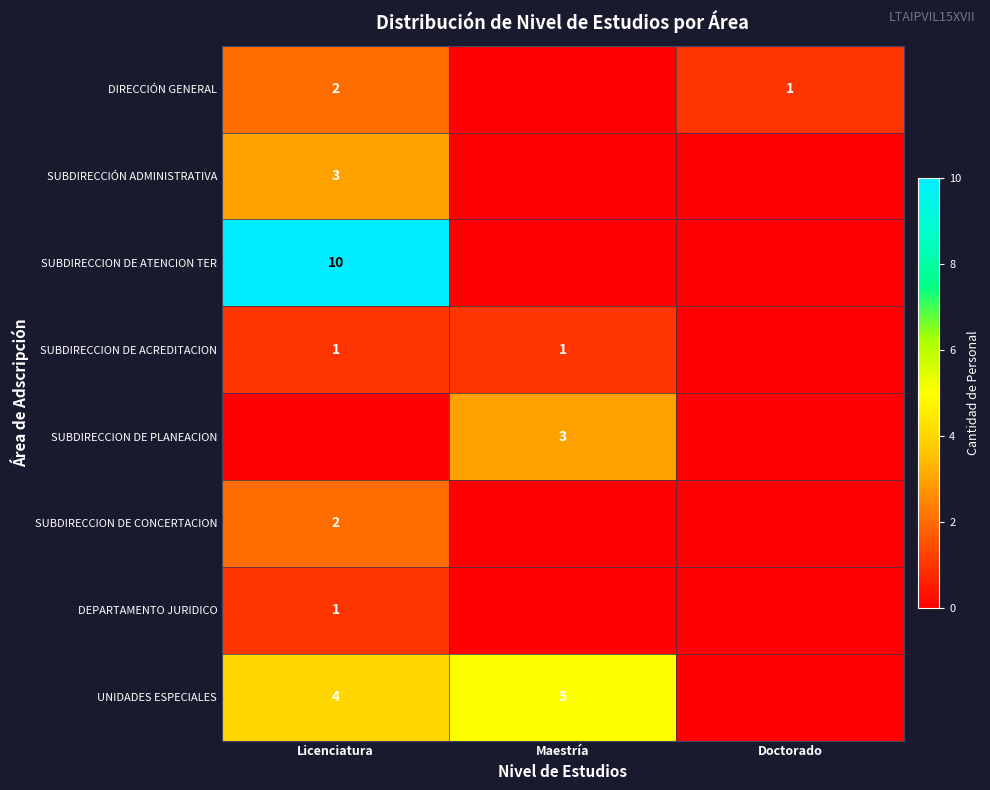

The SUBDIRECCION DE ACREDITACION series shows 1 at Maestría. True or false?

True